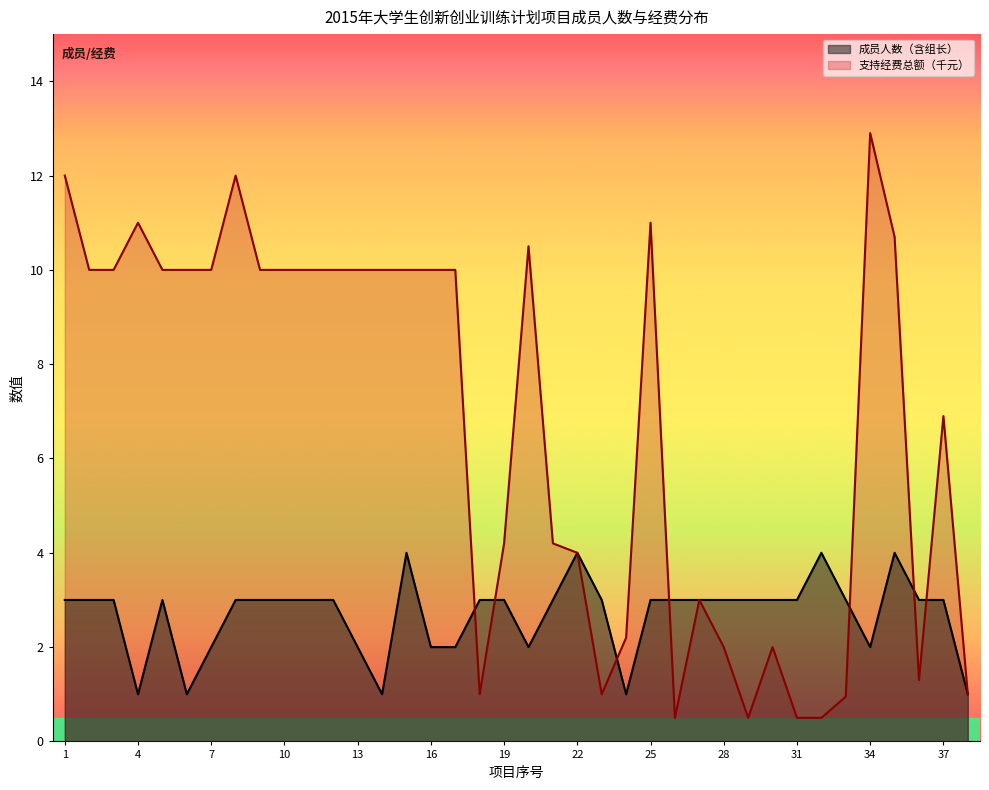

Where does the 支持经费总额（千元） series first go above 10?

1